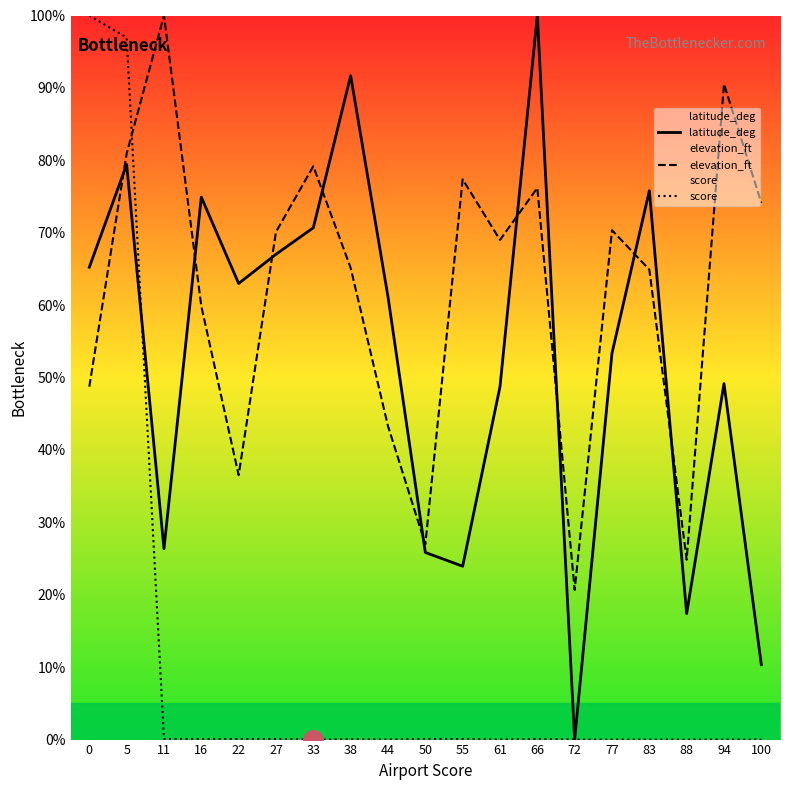

Which series has the largest total across all categories?

elevation_ft